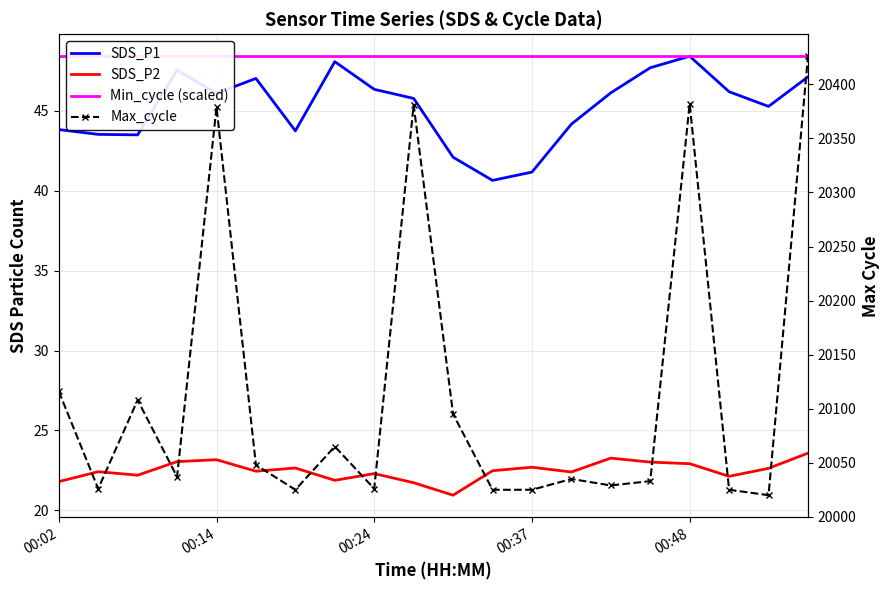

Rank the series at 6 from lowest to highest value.

SDS_P2, SDS_P1, Min_cycle (scaled), Max_cycle